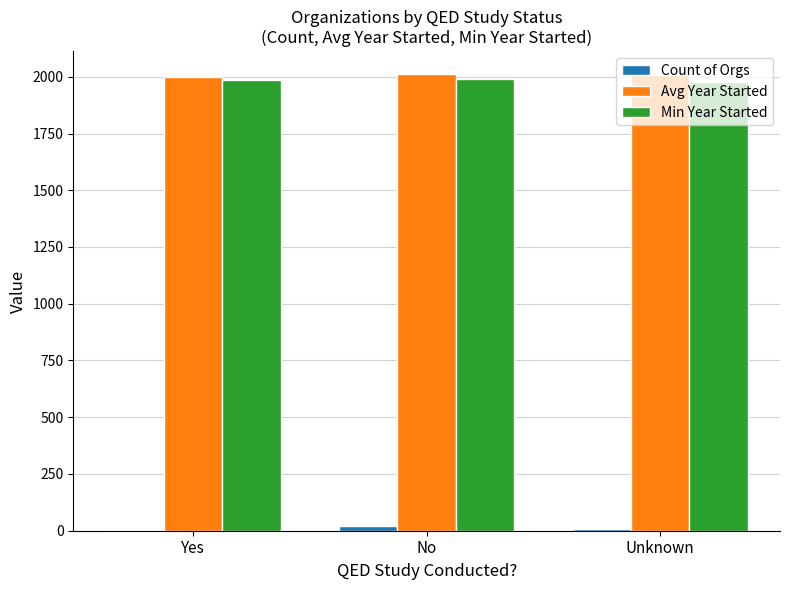

Is the value of Avg Year Started at Yes greater than the value of Count of Orgs at Unknown?

Yes